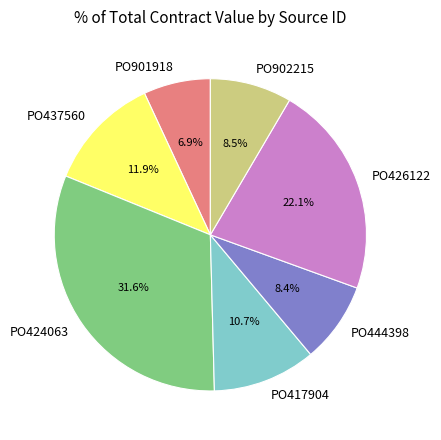

The PO902215 slice represents 1% of the pie. True or false?

False